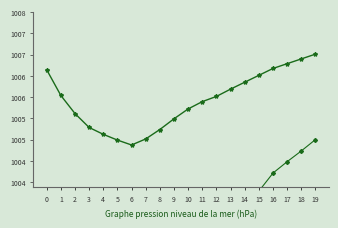

True or false: pressure and temperature intersect in this chart.

False